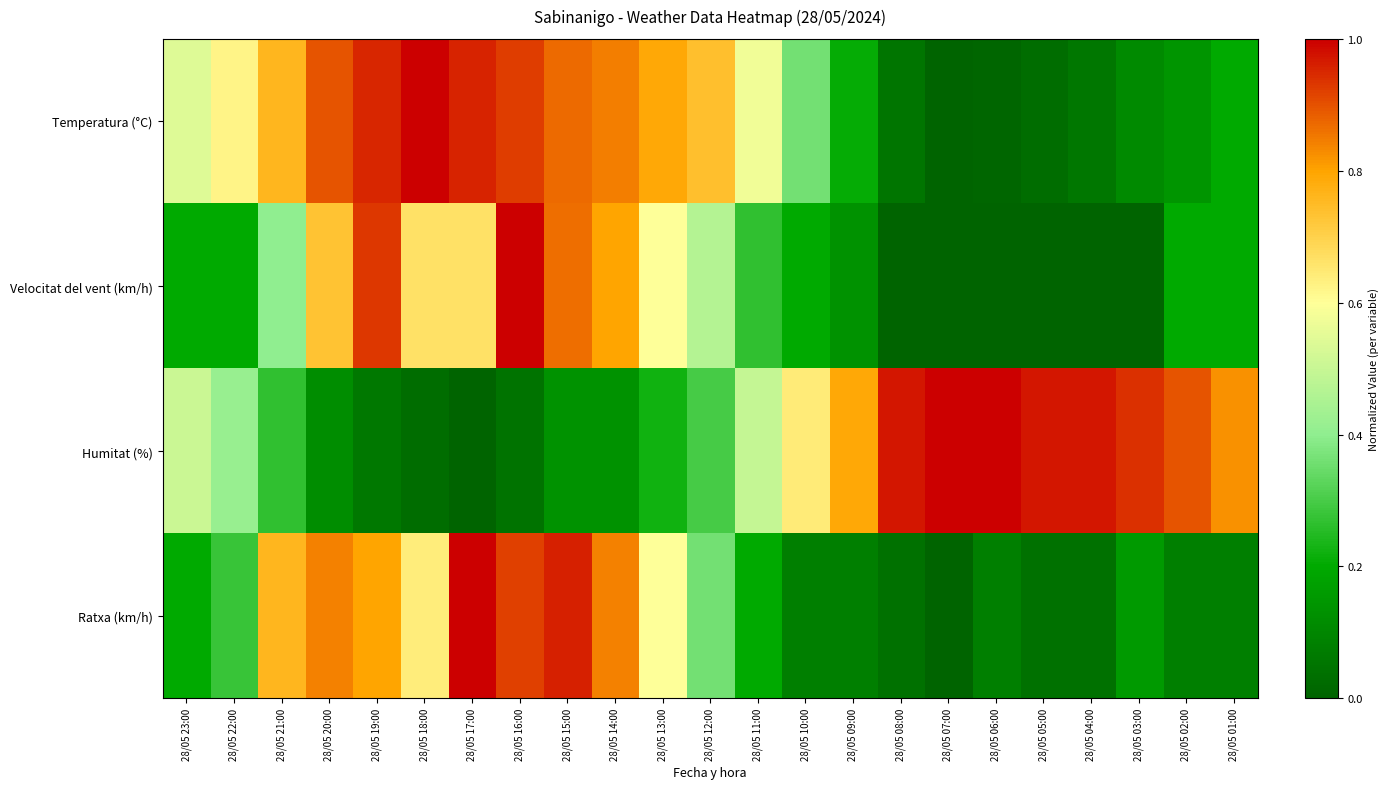

Which series has the largest total across all categories?

Humitat (%)